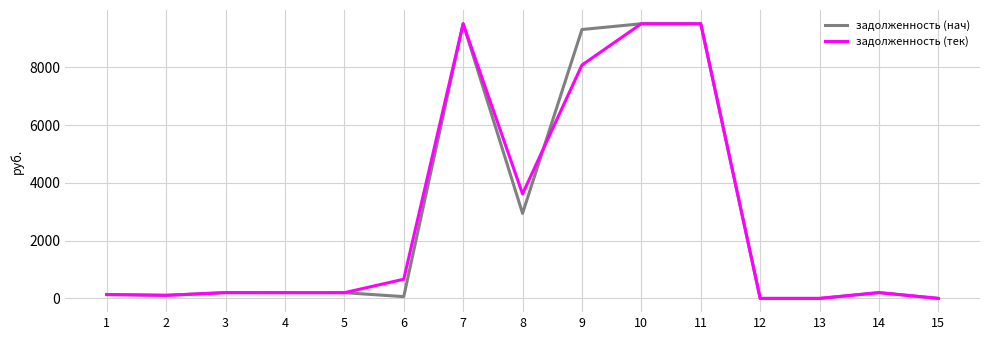

True or false: задолженность (нач) has a value of 0.0 at 13.

True